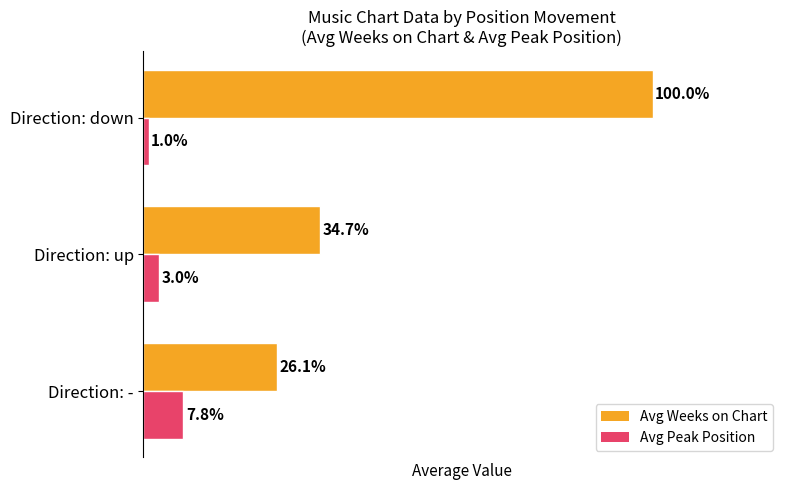

List the series in order of their peak value, highest first.

Avg Weeks on Chart, Avg Peak Position